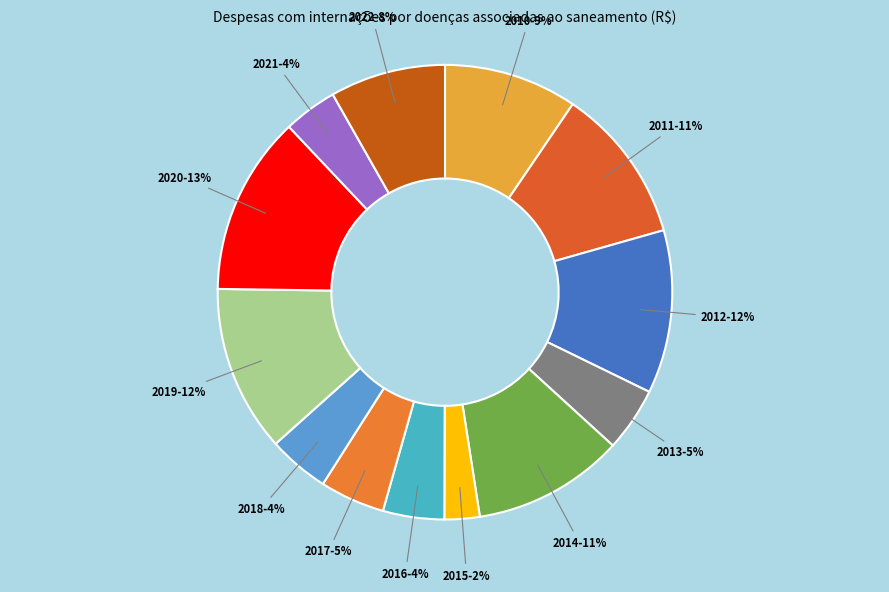

Combined, do 2014 and 2016 account for over 50%?

No